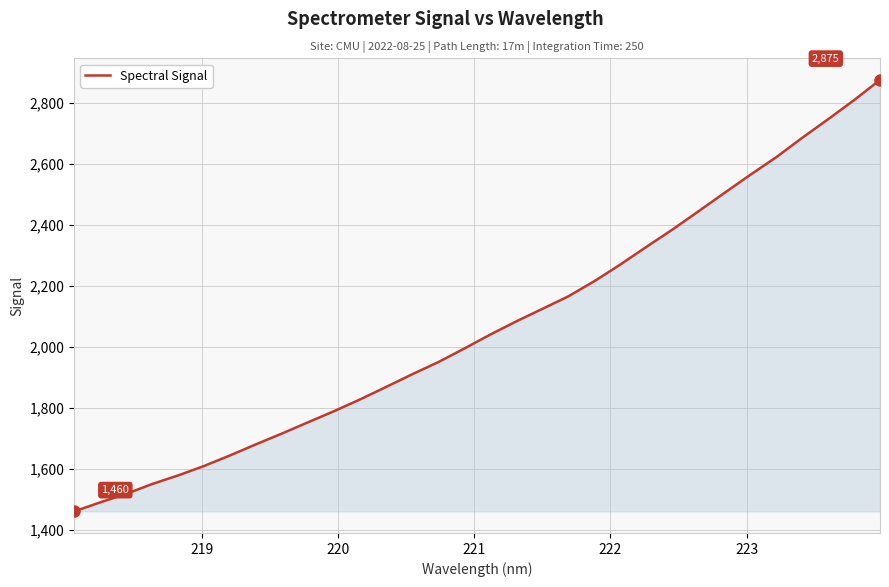

What is the smallest value displayed?

1460.0